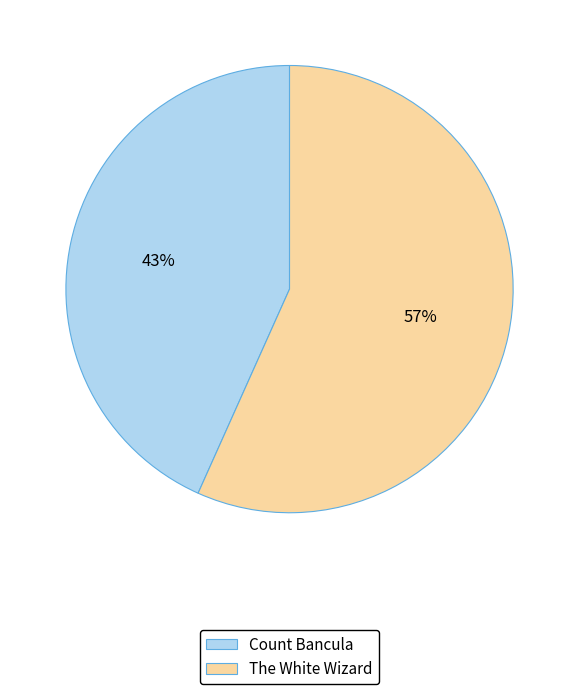

What is the majority slice?

The White Wizard